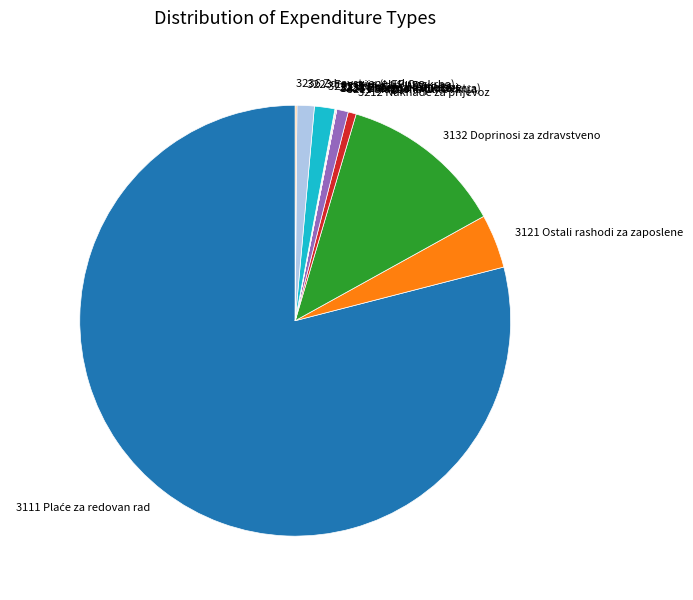

Is it true that 3121 Ostali rashodi za zaposlene is 4% of the pie?

True